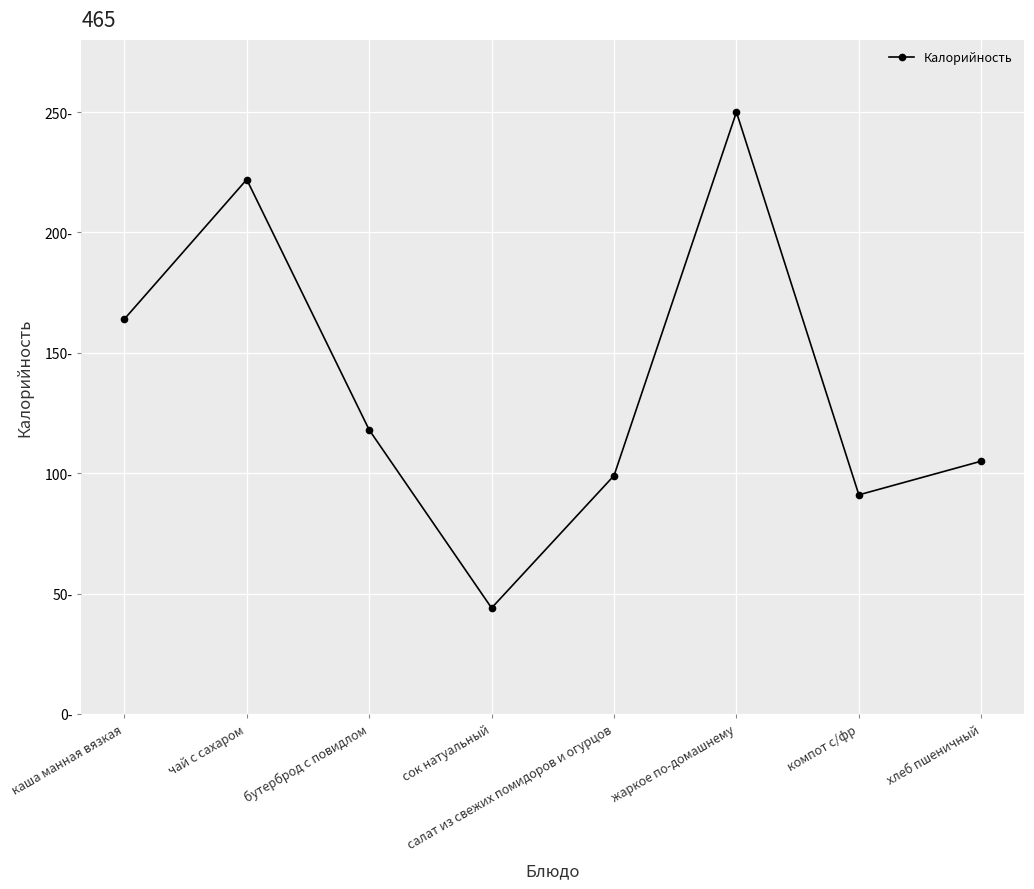

What is the difference between the values at жаркое по-домашнему and хлеб пшеничный?

145